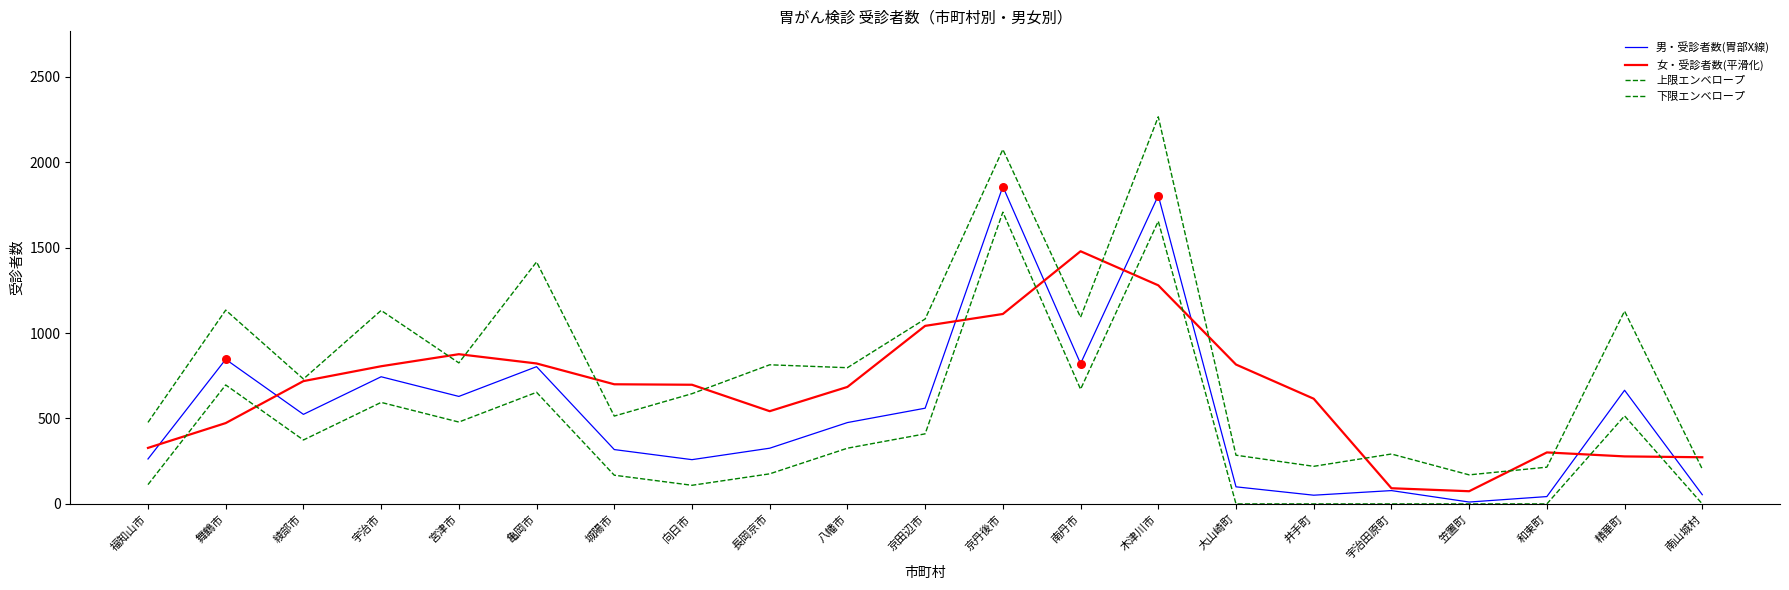

At how many categories does at least one series exceed 193?

20